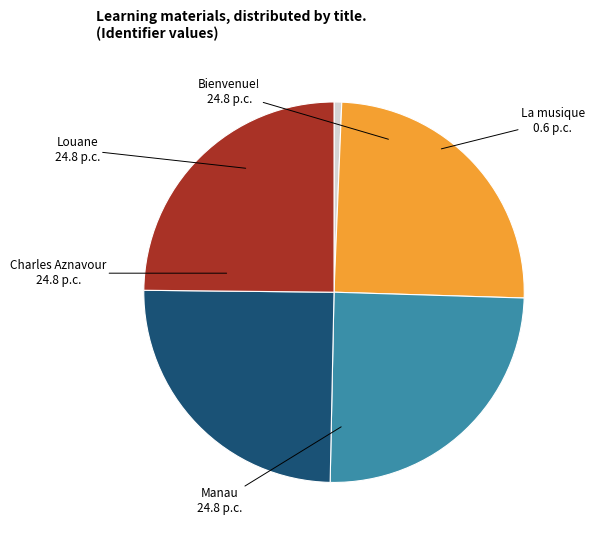

Is it true that Louane is 25% of the pie?

True